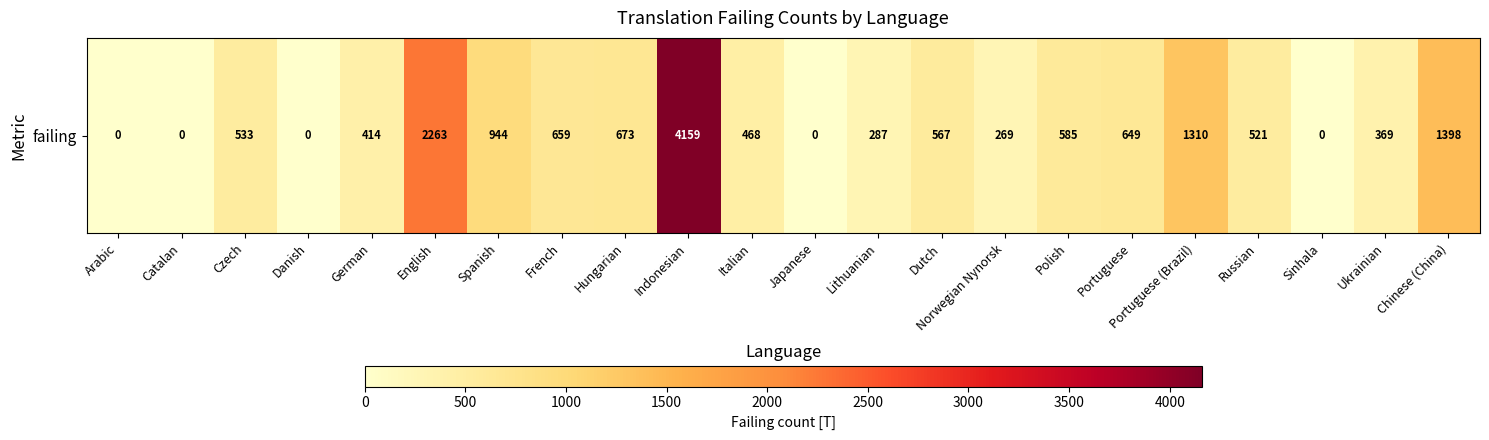

List the labels in order of value, smallest first.

Arabic, Catalan, Danish, Japanese, Sinhala, Norwegian Nynorsk, Lithuanian, Ukrainian, German, Italian, Russian, Czech, Dutch, Polish, Portuguese, French, Hungarian, Spanish, Portuguese (Brazil), Chinese (China), English, Indonesian